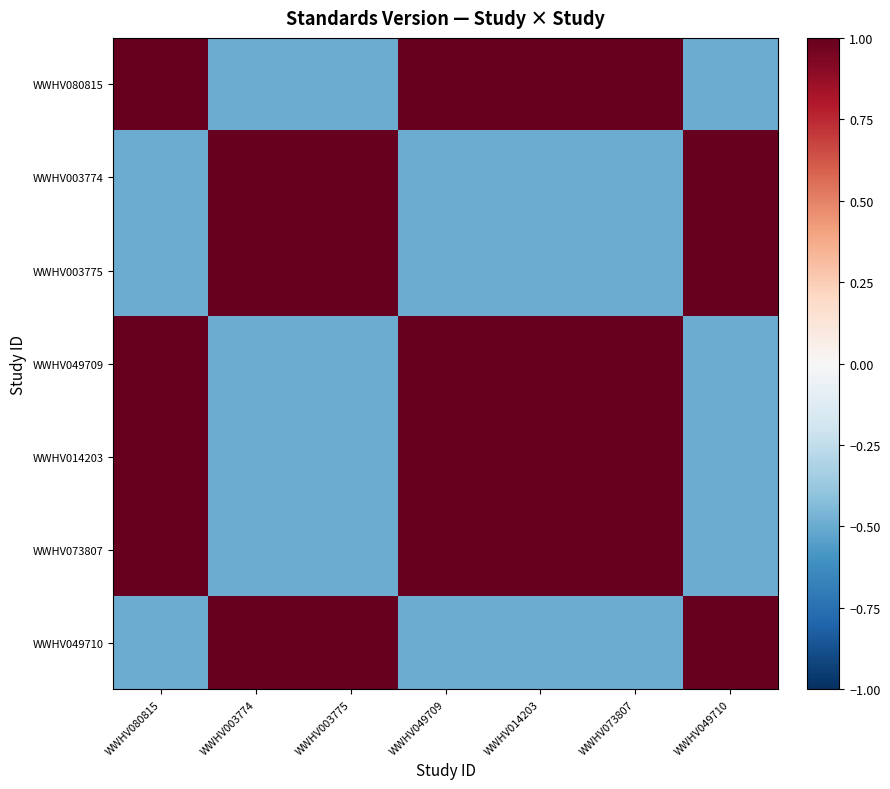

Reading left to right, what are all the values shown in this chart?

WWHV080815: WWHV080815=1.0	WWHV003774=-0.5	WWHV003775=-0.5	WWHV049709=1.0	WWHV014203=1.0	WWHV073807=1.0	WWHV049710=-0.5
WWHV003774: WWHV080815=-0.5	WWHV003774=1.0	WWHV003775=1.0	WWHV049709=-0.5	WWHV014203=-0.5	WWHV073807=-0.5	WWHV049710=1.0
WWHV003775: WWHV080815=-0.5	WWHV003774=1.0	WWHV003775=1.0	WWHV049709=-0.5	WWHV014203=-0.5	WWHV073807=-0.5	WWHV049710=1.0
WWHV049709: WWHV080815=1.0	WWHV003774=-0.5	WWHV003775=-0.5	WWHV049709=1.0	WWHV014203=1.0	WWHV073807=1.0	WWHV049710=-0.5
WWHV014203: WWHV080815=1.0	WWHV003774=-0.5	WWHV003775=-0.5	WWHV049709=1.0	WWHV014203=1.0	WWHV073807=1.0	WWHV049710=-0.5
WWHV073807: WWHV080815=1.0	WWHV003774=-0.5	WWHV003775=-0.5	WWHV049709=1.0	WWHV014203=1.0	WWHV073807=1.0	WWHV049710=-0.5
WWHV049710: WWHV080815=-0.5	WWHV003774=1.0	WWHV003775=1.0	WWHV049709=-0.5	WWHV014203=-0.5	WWHV073807=-0.5	WWHV049710=1.0